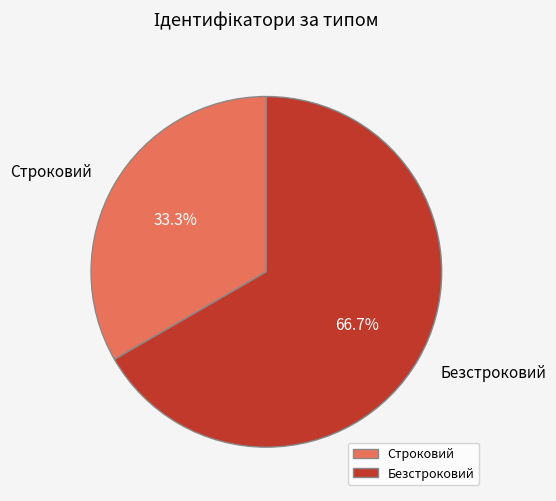

Is it true that Безстроковий is 67% of the pie?

True